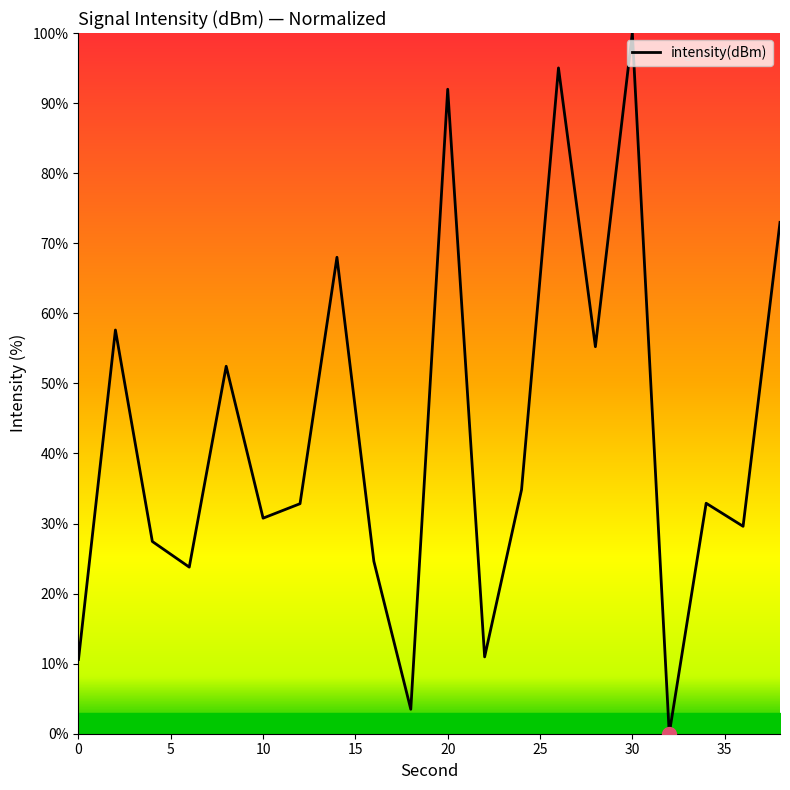

What is the maximum value shown in the chart?

100.0